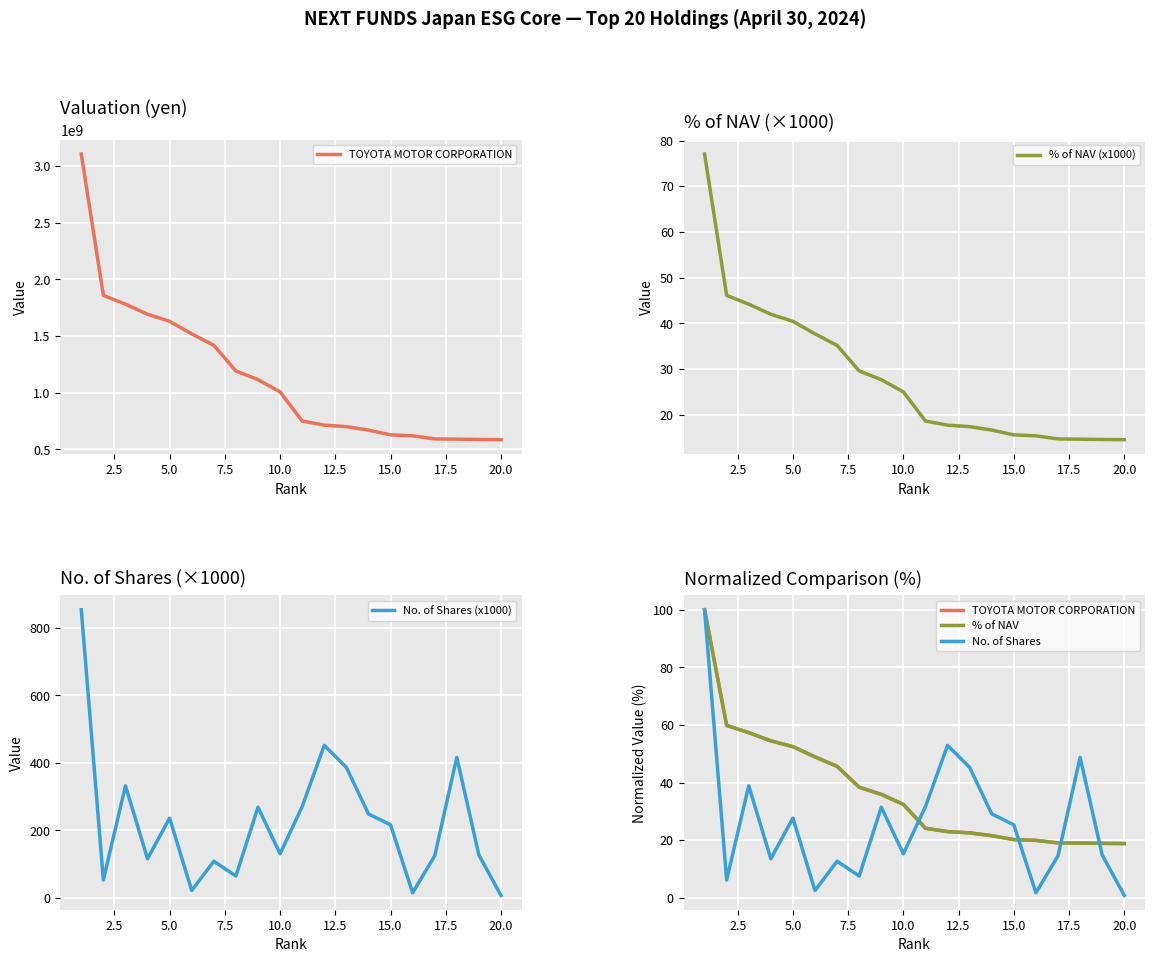

What is the minimum value for % of NAV (x1000)?

14.5